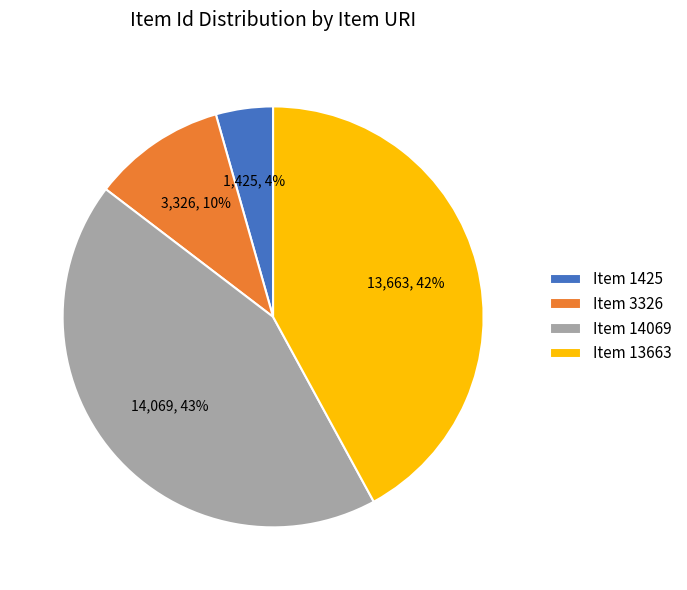

Is it true that Item 14069 is 53% of the pie?

False